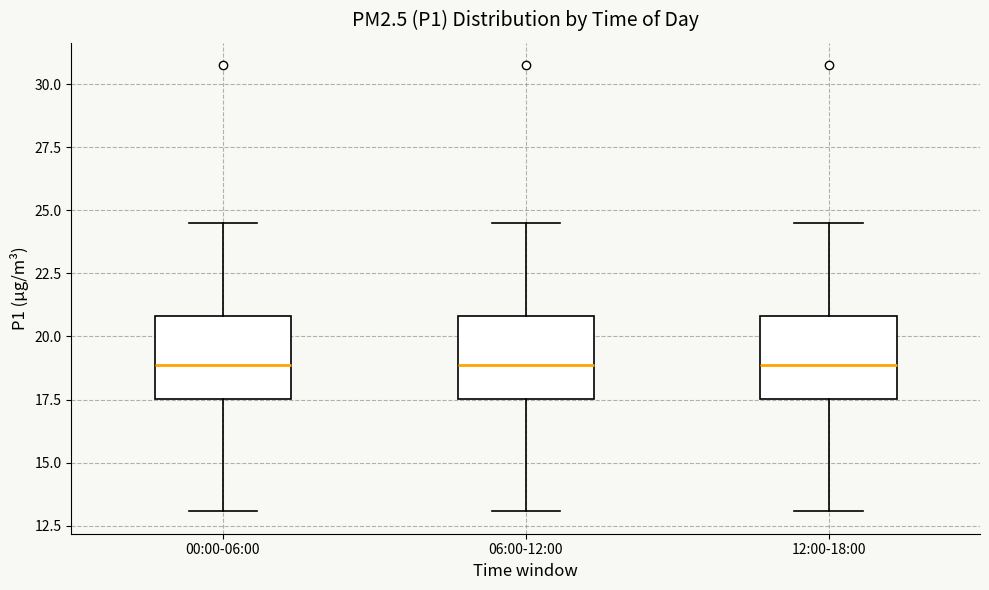

Where is the lower edge of the box for 06:00-12:00 on the y-axis? The values are not printed on the chart, so give them approximately, as read against the axis.

17.5